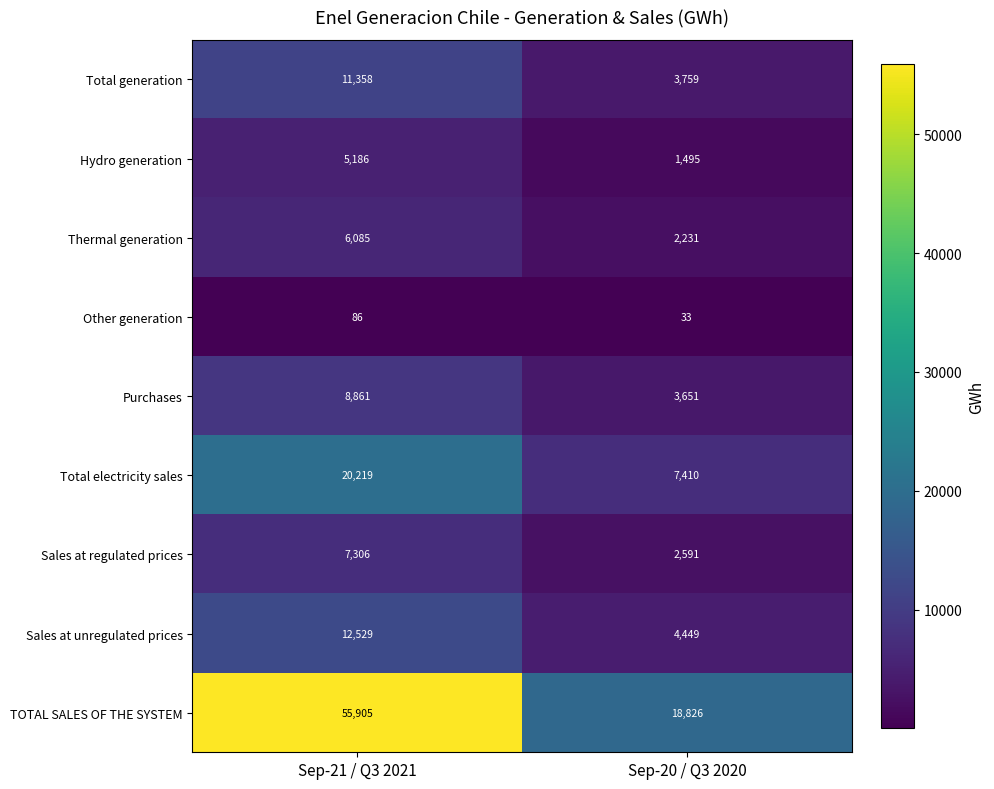

Which label corresponds to the largest value in the chart?

Sep-21 / Q3 2021